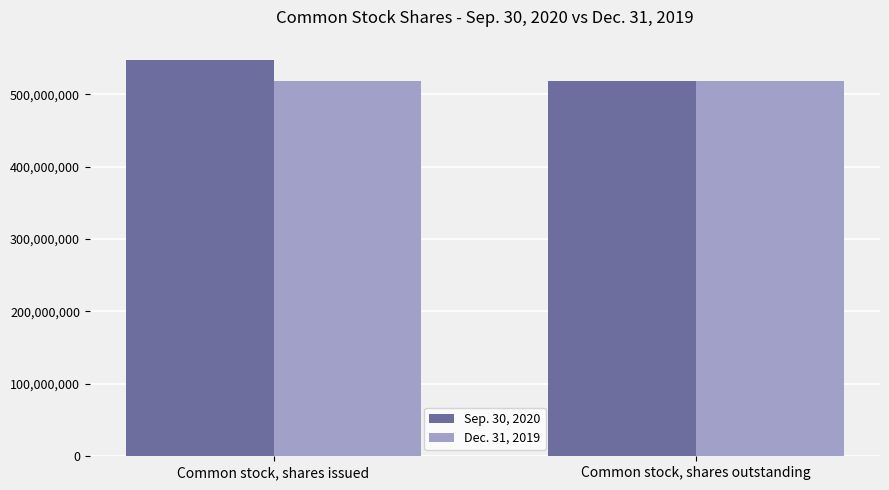

Rank the series by their average value, from lowest to highest.

Dec. 31, 2019, Sep. 30, 2020